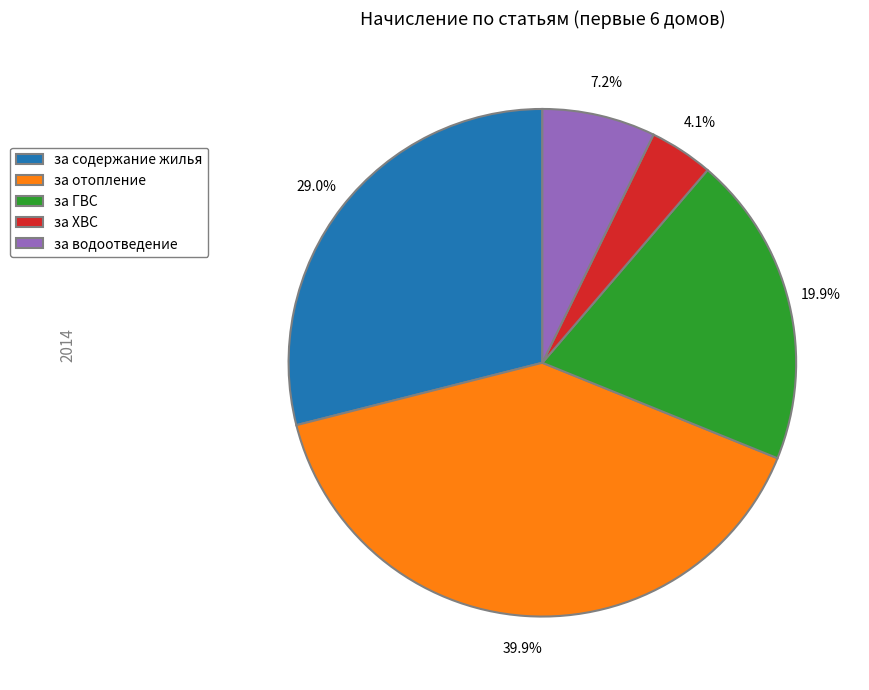

Does за водоотведение account for over 50% of the chart?

No